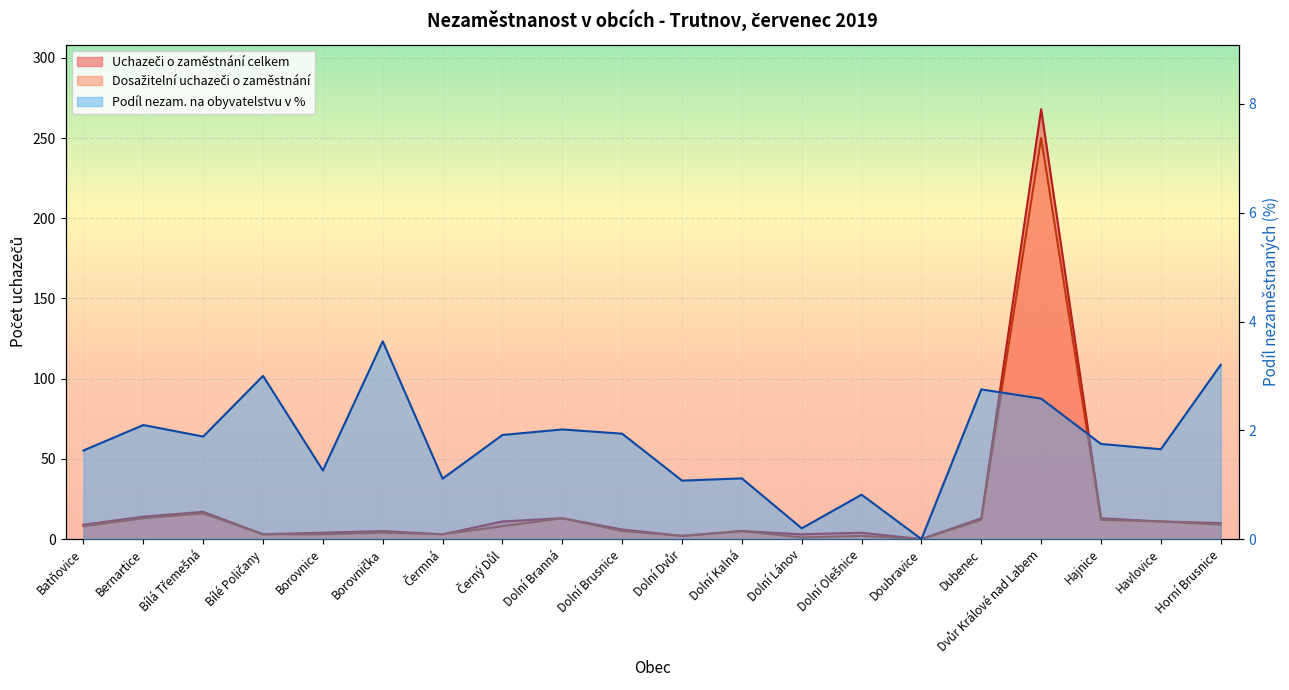

Reading left to right, transcribe all the data shown in this chart.

Uchazeči o zaměstnání celkem: Batňovice=9.0	Bernartice=14.0	Bílá Třemešná=17.0	Bílé Poličany=3.0	Borovnice=4.0	Borovnička=5.0	Čermná=3.0	Černý Důl=11.0	Dolní Branná=13.0	Dolní Brusnice=6.0	Dolní Dvůr=2.0	Dolní Kalná=5.0	Dolní Lánov=3.0	Dolní Olešnice=4.0	Doubravice=0.0	Dubenec=13.0	Dvůr Králové nad Labem=268.0	Hajnice=13.0	Havlovice=11.0	Horní Brusnice=10.0
Dosažitelní uchazeči o zaměstnání: Batňovice=8.0	Bernartice=13.0	Bílá Třemešná=16.0	Bílé Poličany=3.0	Borovnice=3.0	Borovnička=4.0	Čermná=3.0	Černý Důl=8.0	Dolní Branná=13.0	Dolní Brusnice=5.0	Dolní Dvůr=2.0	Dolní Kalná=5.0	Dolní Lánov=1.0	Dolní Olešnice=2.0	Doubravice=0.0	Dubenec=12.0	Dvůr Králové nad Labem=250.0	Hajnice=12.0	Havlovice=11.0	Horní Brusnice=9.0
Podíl nezam. na obyvatelstvu v %: Batňovice=1.6	Bernartice=2.1	Bílá Třemešná=1.9	Bílé Poličany=3.0	Borovnice=1.3	Borovnička=3.6	Čermná=1.1	Černý Důl=1.9	Dolní Branná=2.0	Dolní Brusnice=1.9	Dolní Dvůr=1.1	Dolní Kalná=1.1	Dolní Lánov=0.2	Dolní Olešnice=0.8	Doubravice=0.0	Dubenec=2.8	Dvůr Králové nad Labem=2.6	Hajnice=1.7	Havlovice=1.7	Horní Brusnice=3.2